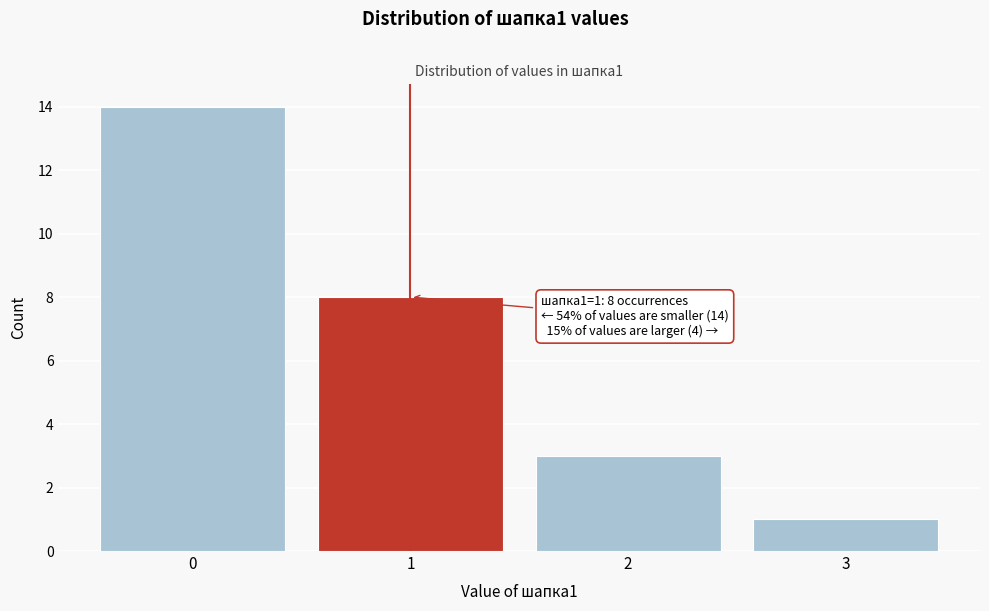

Reading left to right, extract all data points from this chart.

14	8	3	1